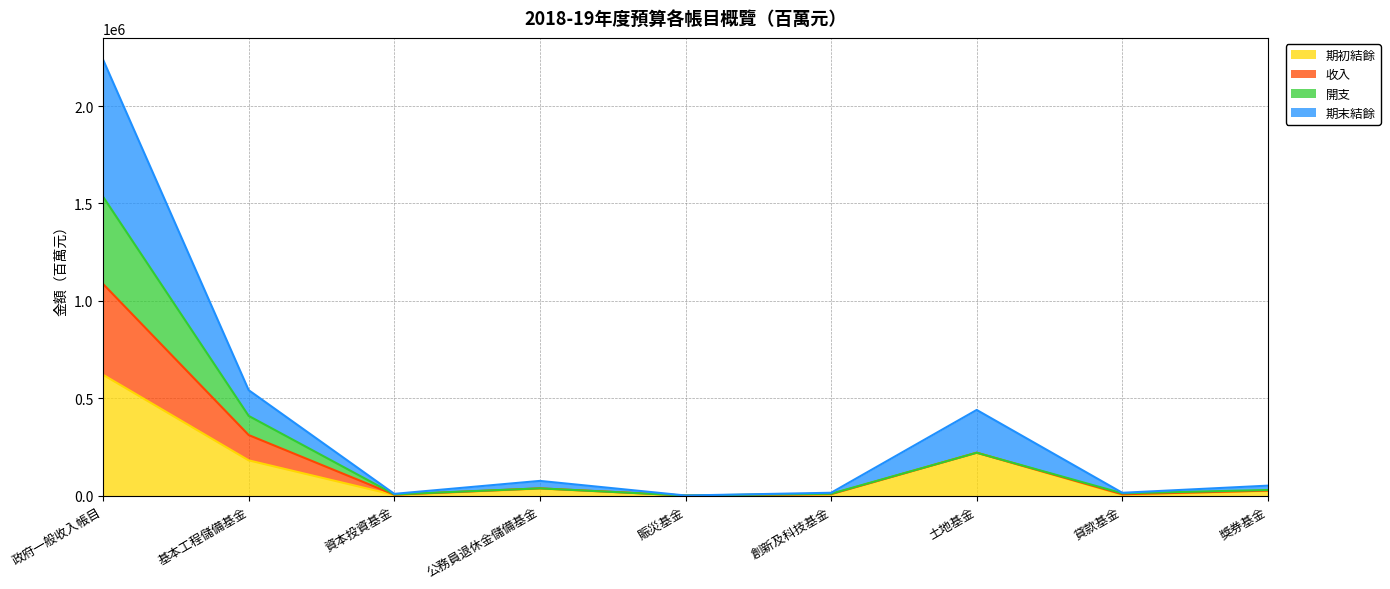

What is the approximate value of 開支 at 創新及科技基金?

14128